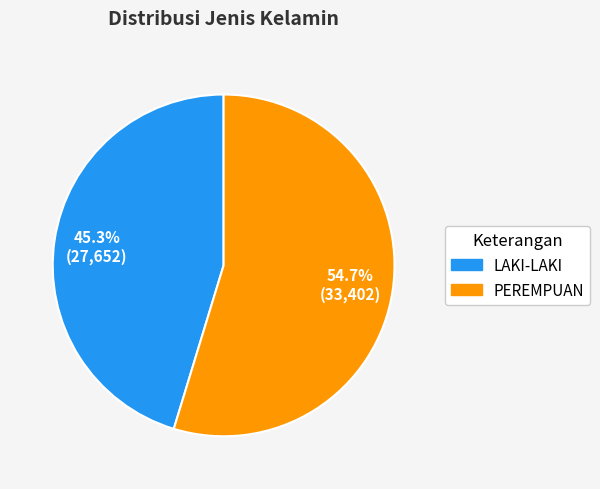

What is the ratio of the value at PEREMPUAN to the value at LAKI-LAKI?

1.2